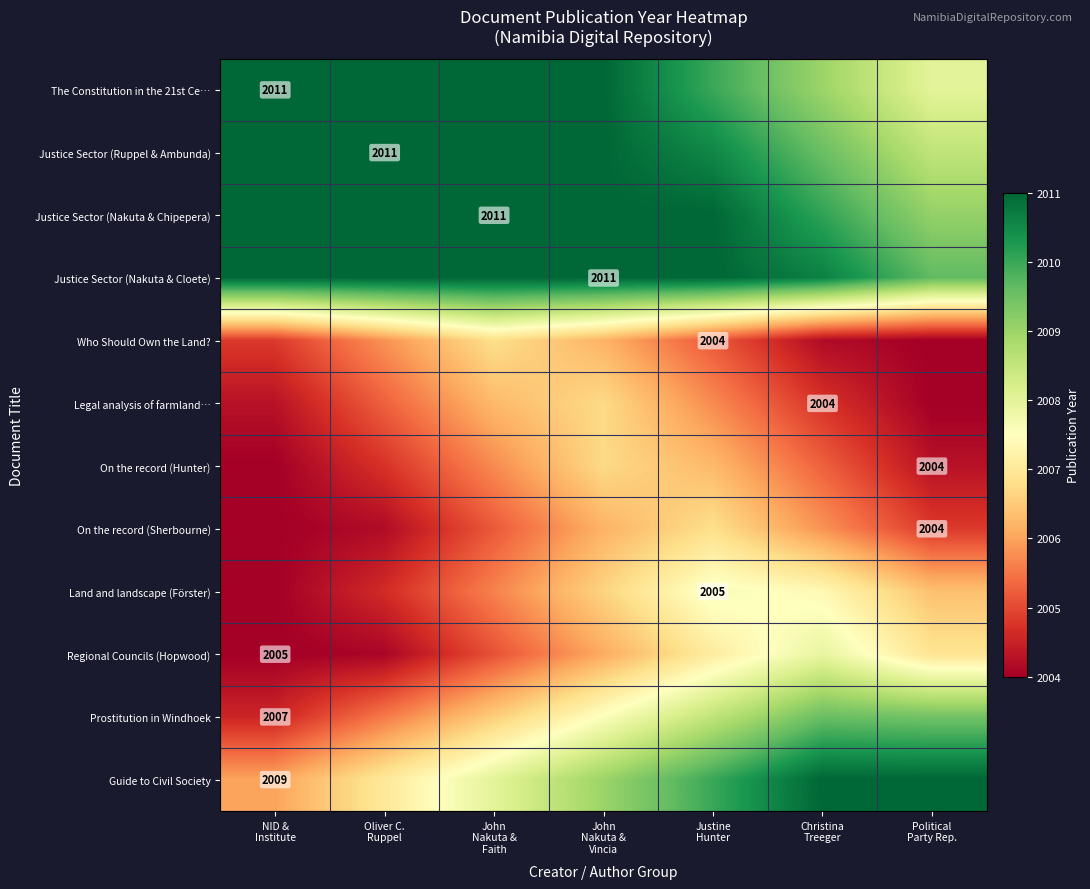

What is the total value across all series at Justine
Hunter?

24099.8